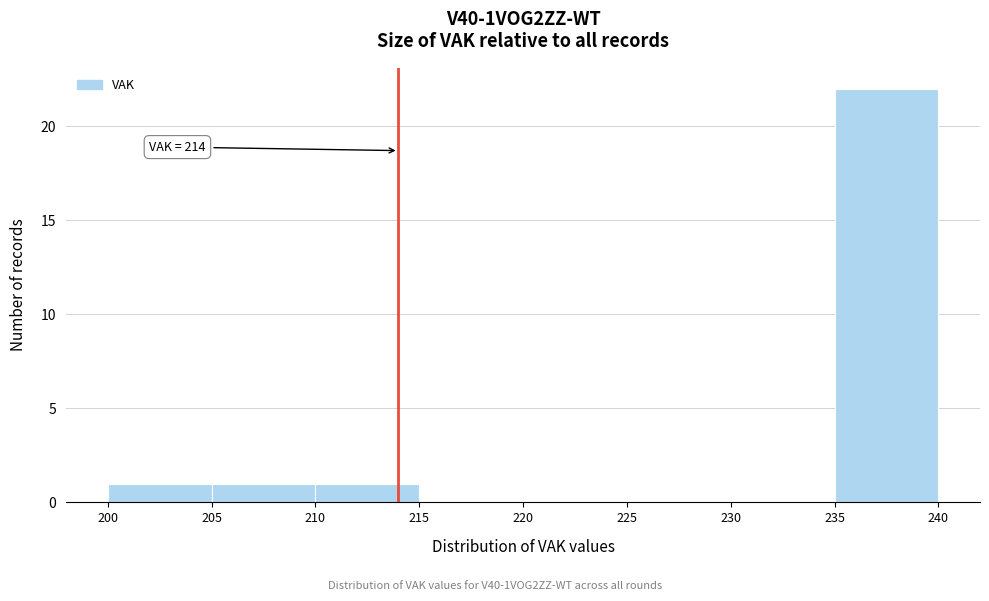

Which range on the x-axis has the tallest bar?

235 to 240